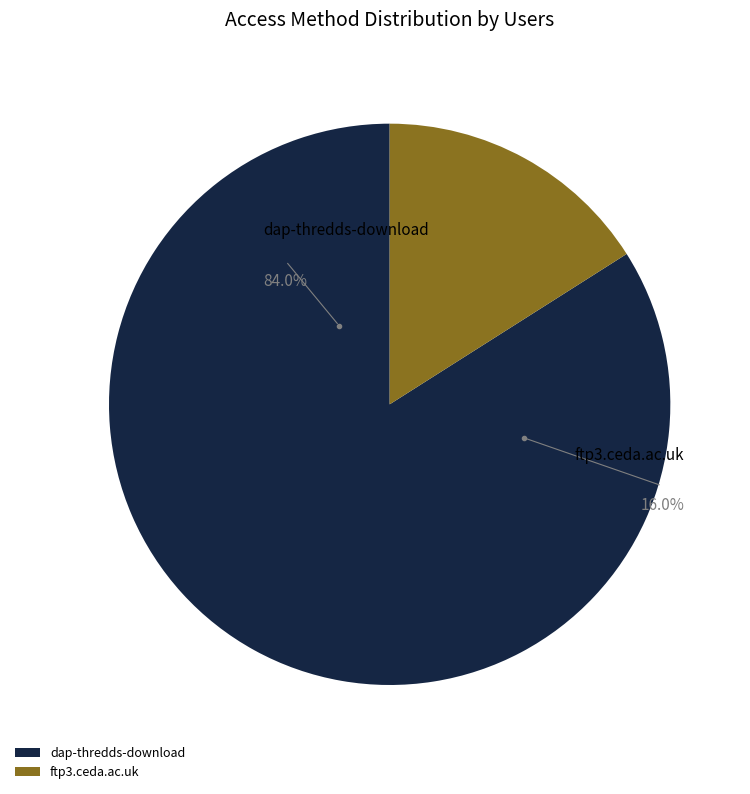

To the nearest percent, what is the difference between the largest and smallest slice percentages?

68%